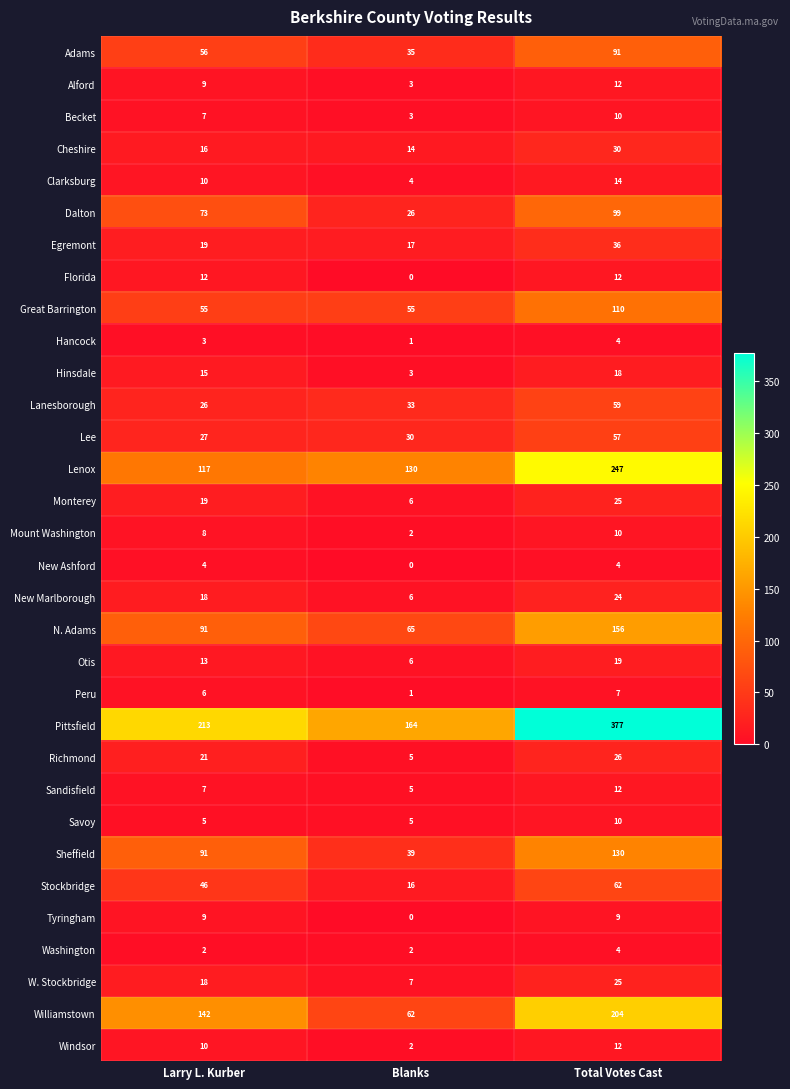

How many distinct data groups are displayed?

32